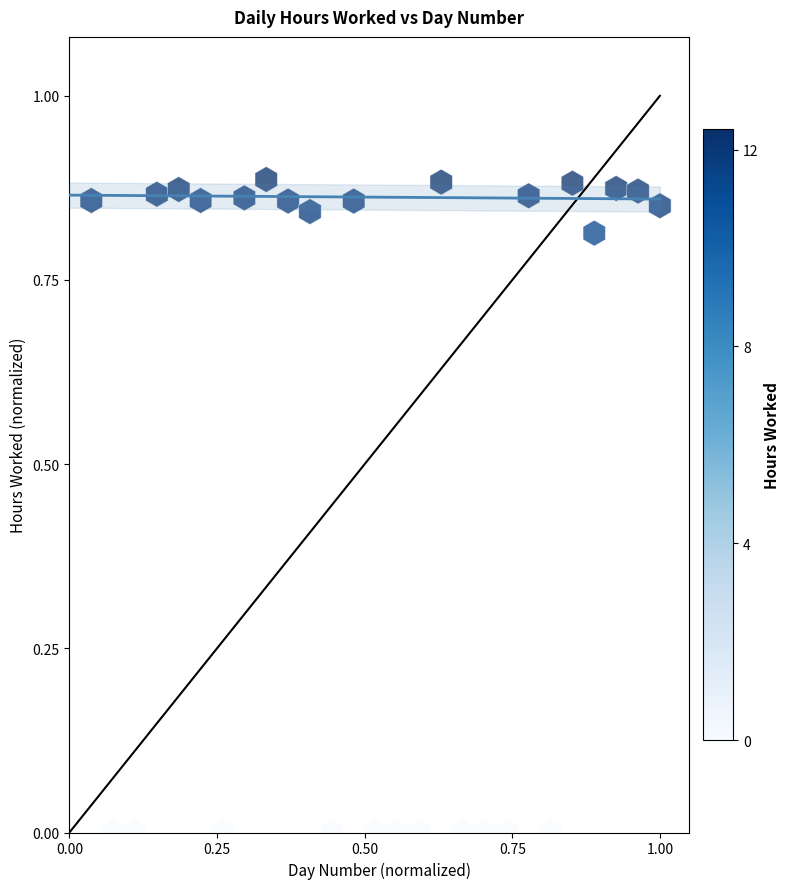

What is the range of X values (max minus min)?

1.0